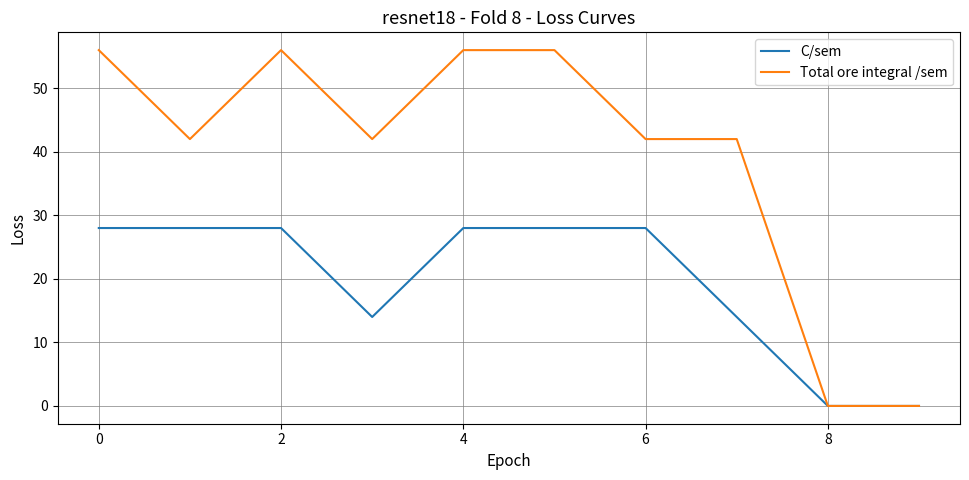

Which series has the largest range (max minus min)?

Total ore integral /sem